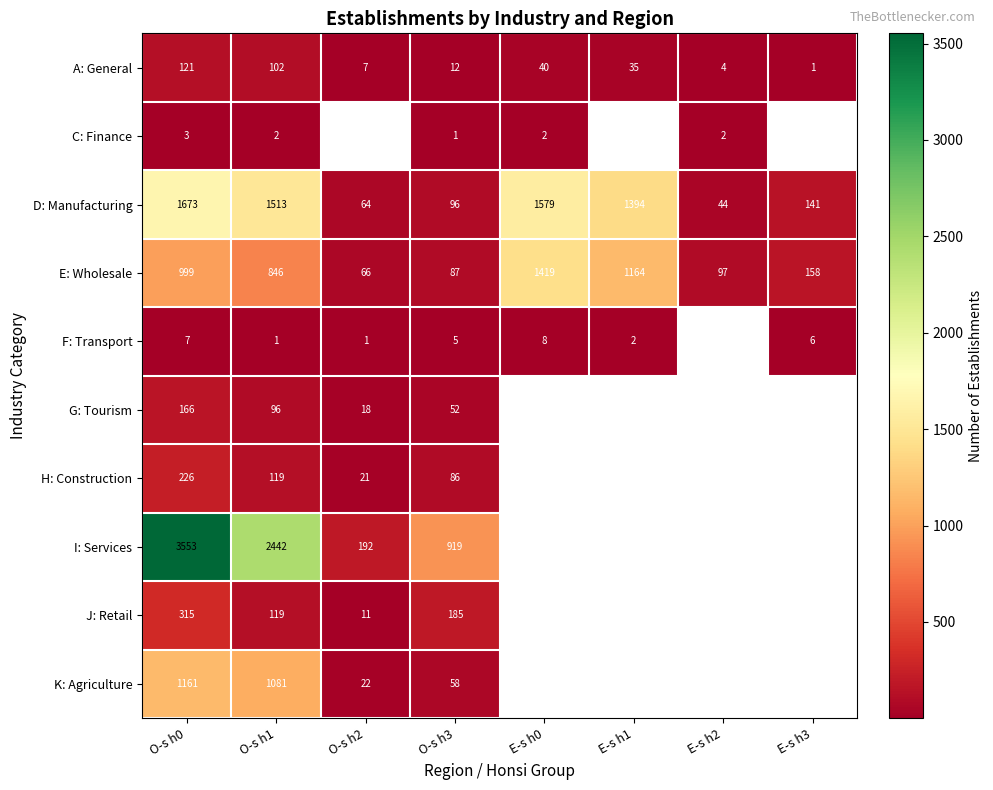

Which category has the lowest value across all series?

E-s h3